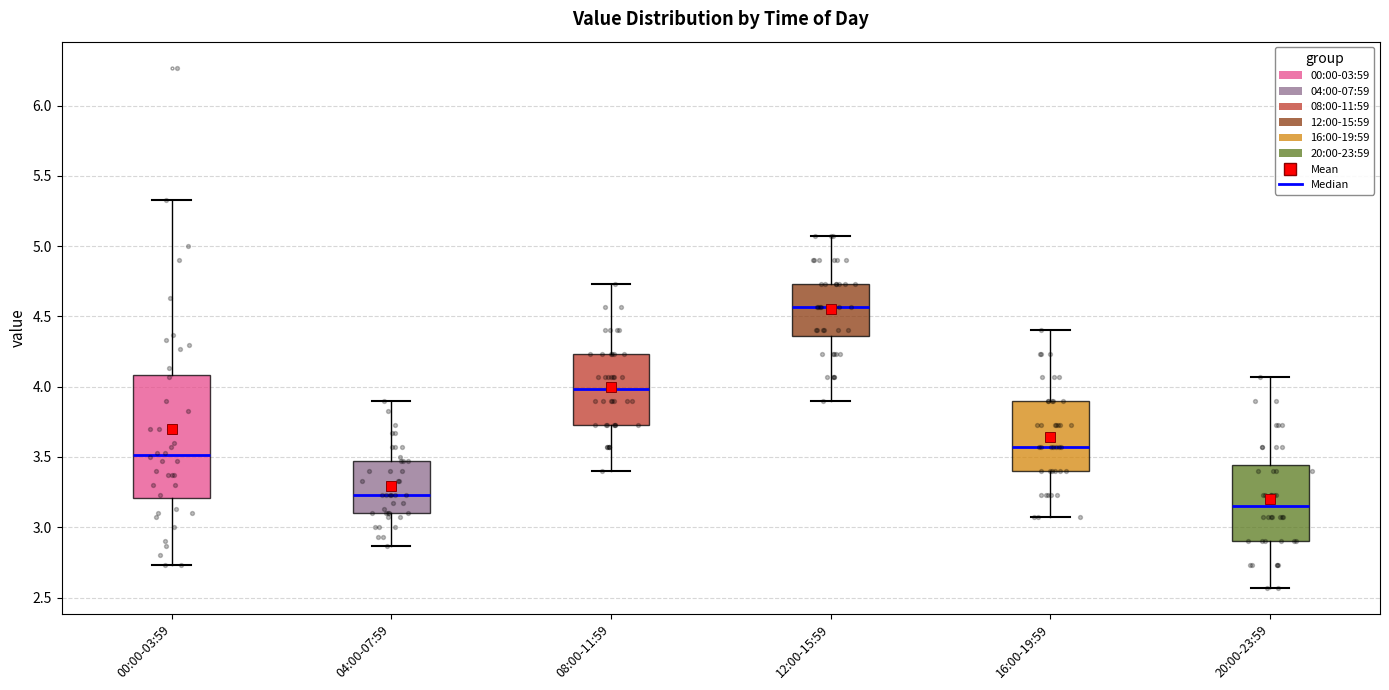

Where does the lower whisker of the box for 00:00-03:59 end on the y-axis? The values are not printed on the chart, so give them approximately, as read against the axis.

2.75